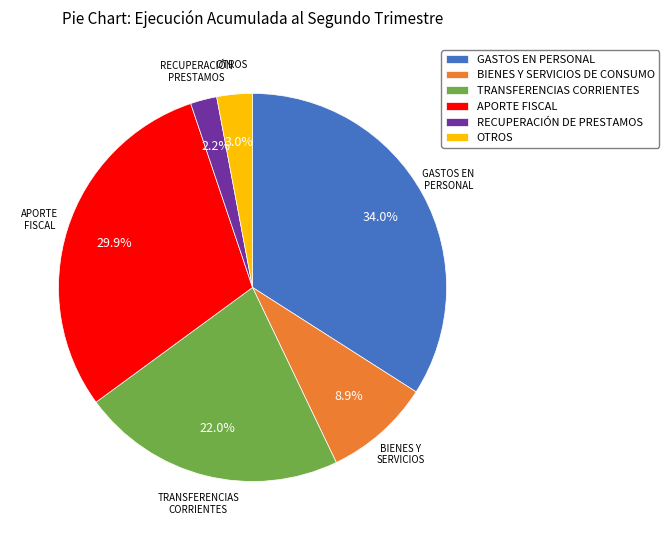

What percentage do RECUPERACIÓN DE PRESTAMOS and APORTE FISCAL together represent?

32.1%